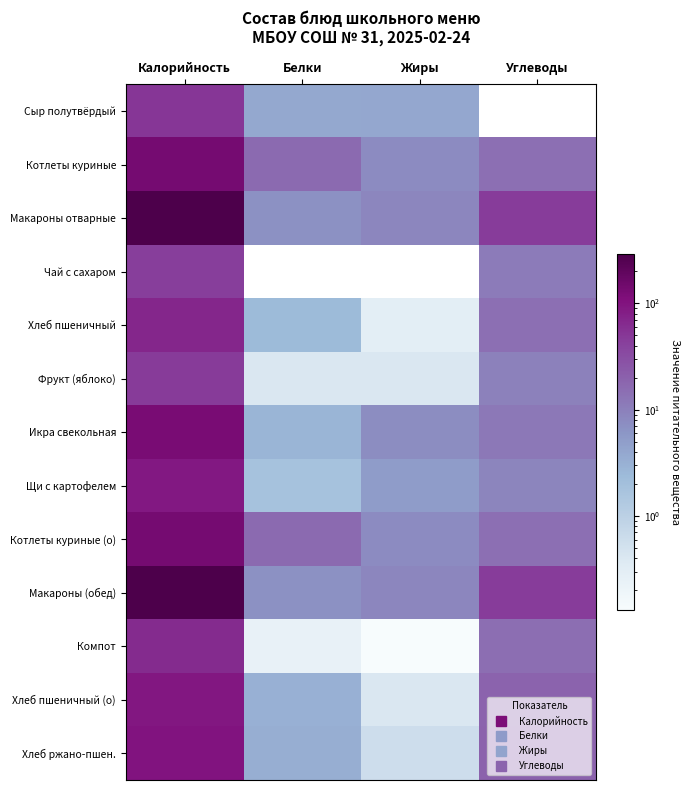

What is the difference between the Хлеб ржано-пшен. values at Калорийность and Углеводы?

79.2